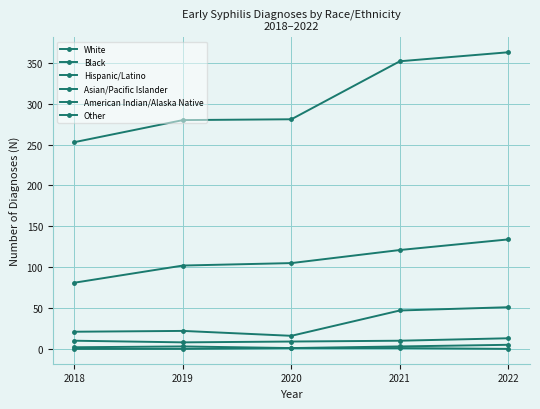

What is the difference between the second highest and second lowest values in the Other series?

1